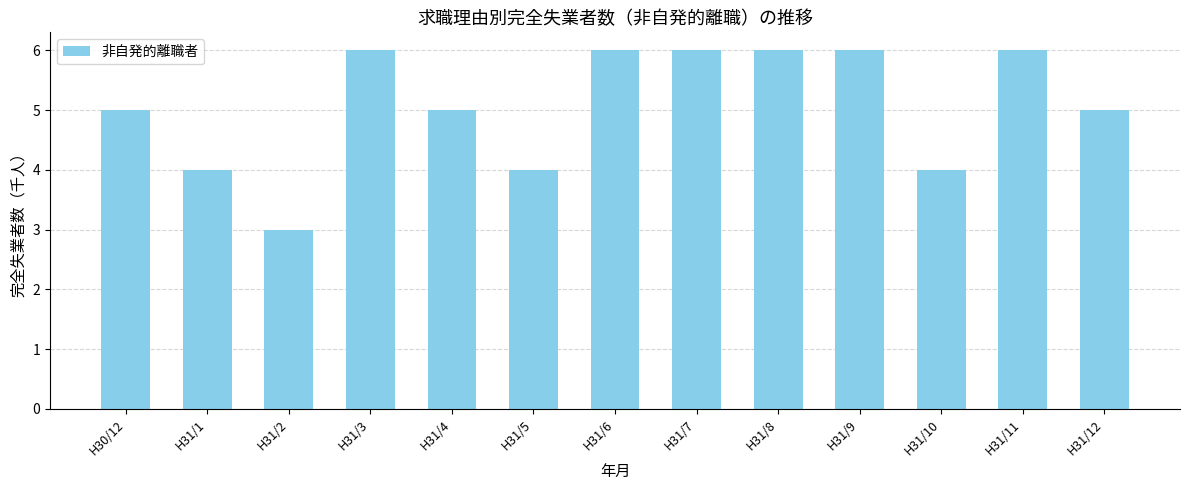

Which has a higher value, H31/1 or H31/4?

H31/4